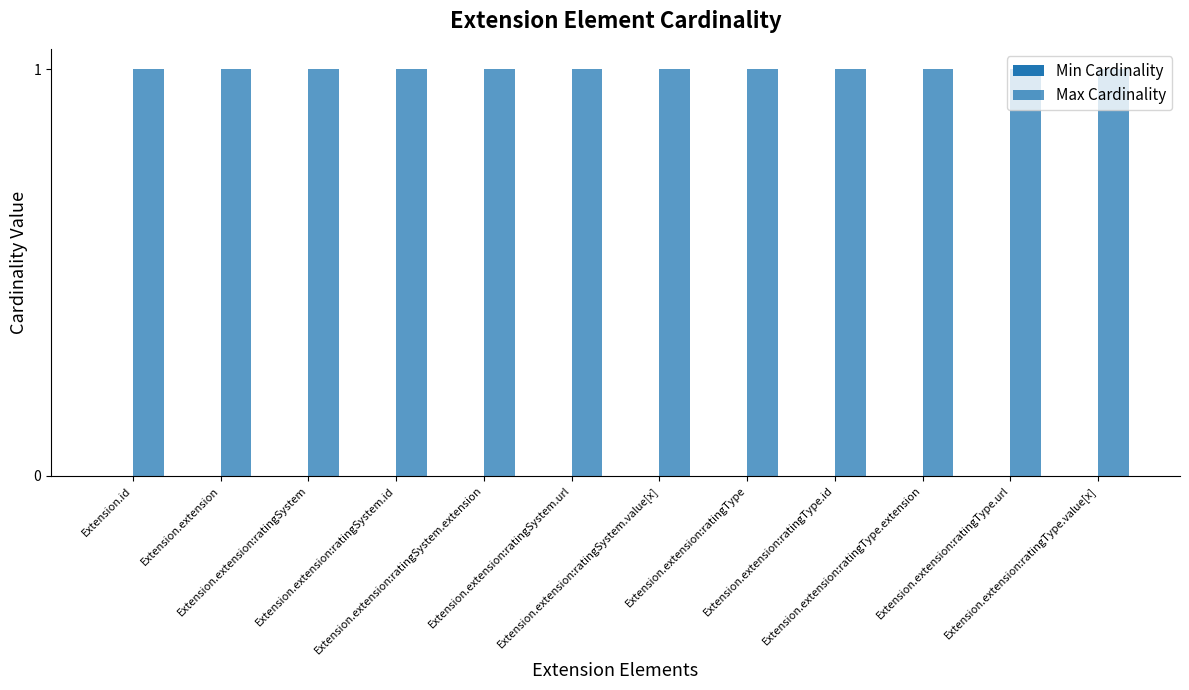

Which category has the highest value across all series?

Extension.id